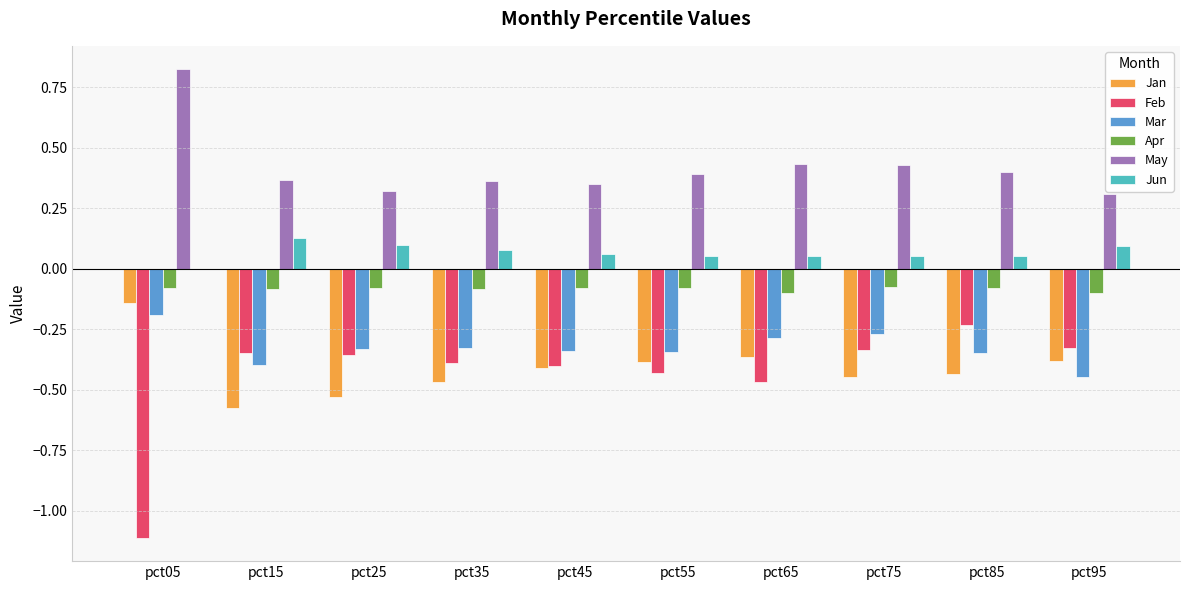

At which label does May reach its peak?

pct05